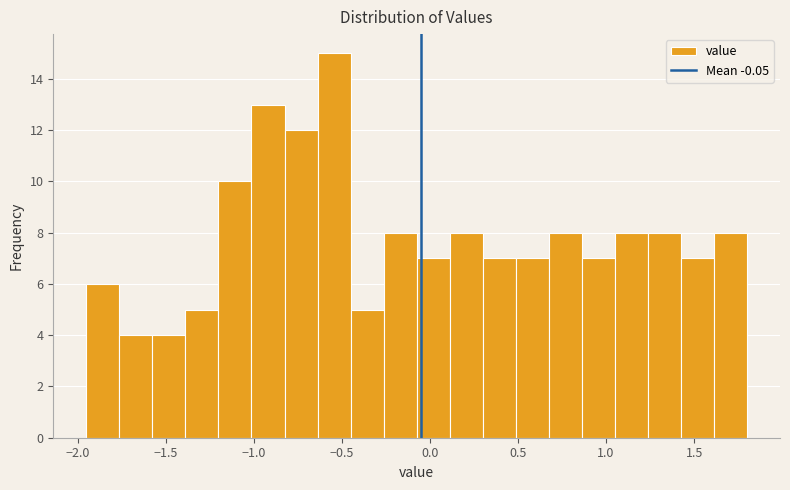

Around what value on the x-axis is the tallest bar? Give the approximate position of its centre, as read against the axis.

-0.55